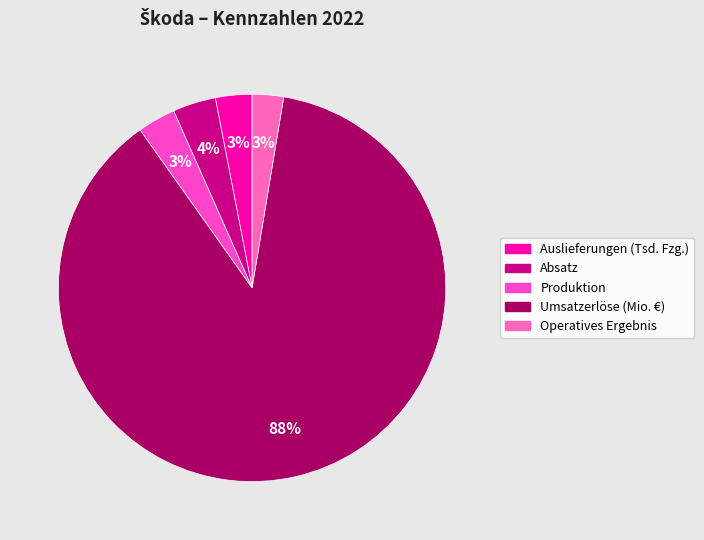

Combined, do Absatz and Operatives Ergebnis account for over 50%?

No